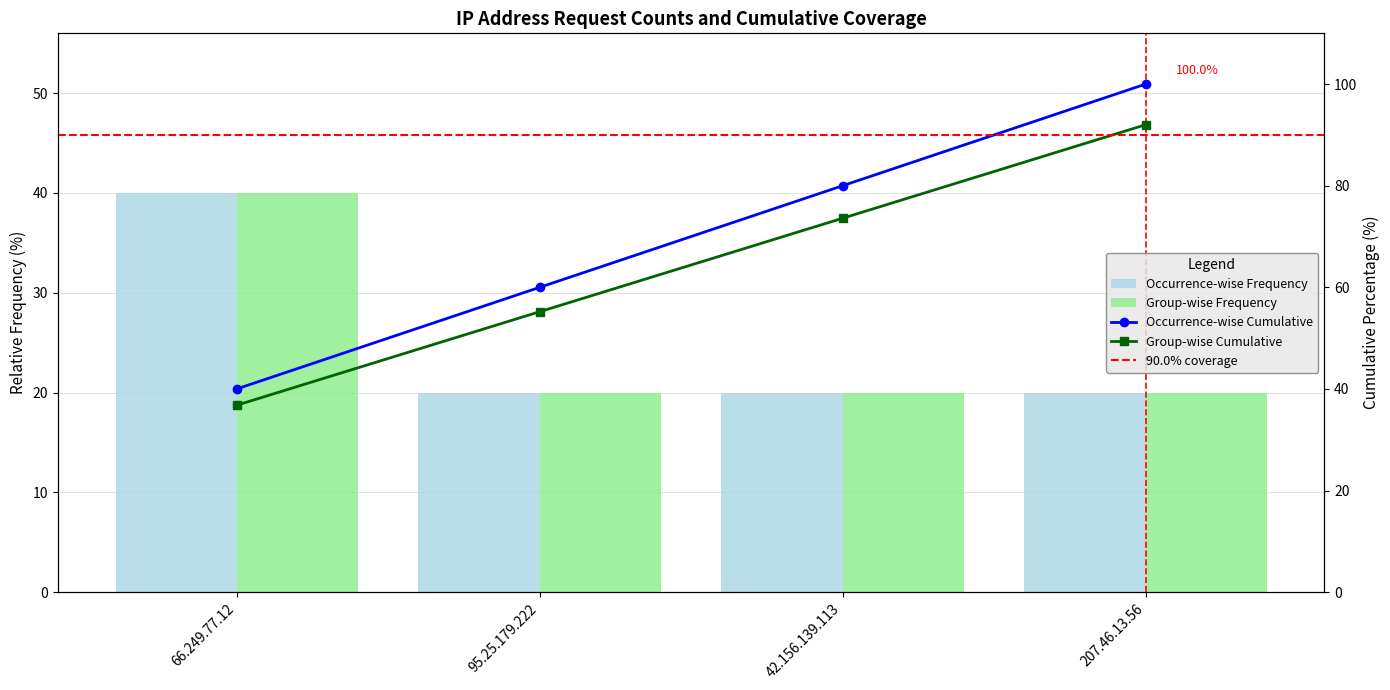

Rank the categories by value from highest to lowest.

66.249.77.12, 95.25.179.222, 42.156.139.113, 207.46.13.56